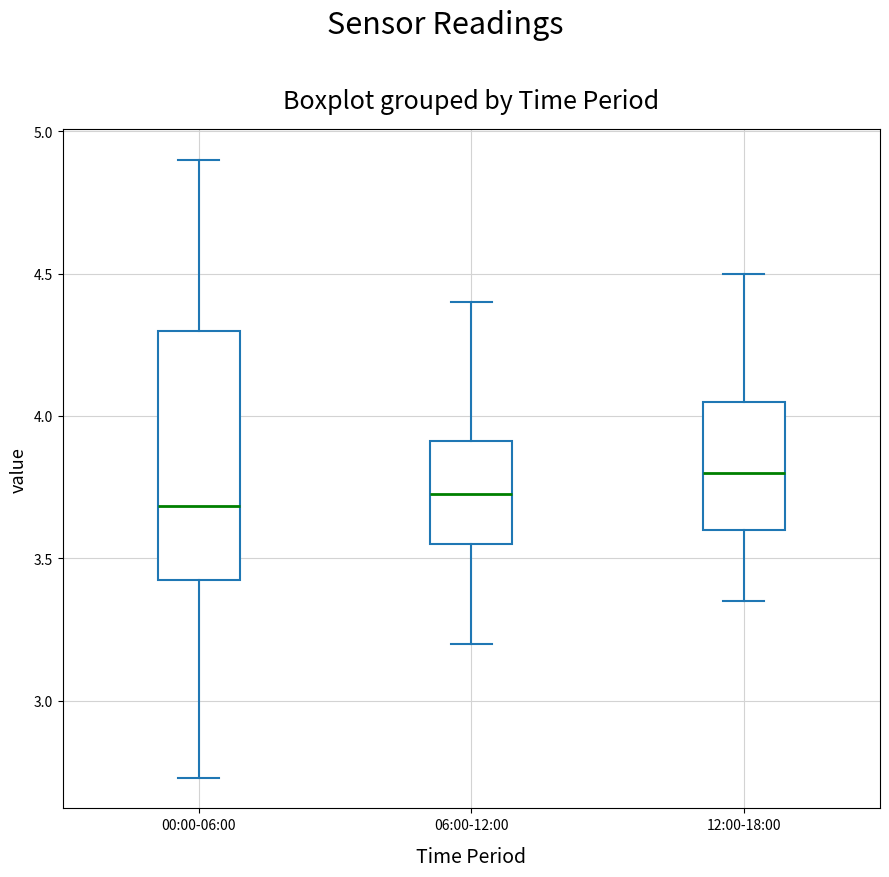

Reading left to right, transcribe this box plot: for each box, give where its median line is, the range the box spans, and where its two whiskers end, as read against the y-axis. The values are not printed on the chart, so give them approximately, as read against the axis.

00:00-06:00: median 3.70, box 3.40 to 4.30, whiskers 2.75 to 4.90
06:00-12:00: median 3.75, box 3.55 to 3.90, whiskers 3.20 to 4.40
12:00-18:00: median 3.80, box 3.60 to 4.05, whiskers 3.35 to 4.50